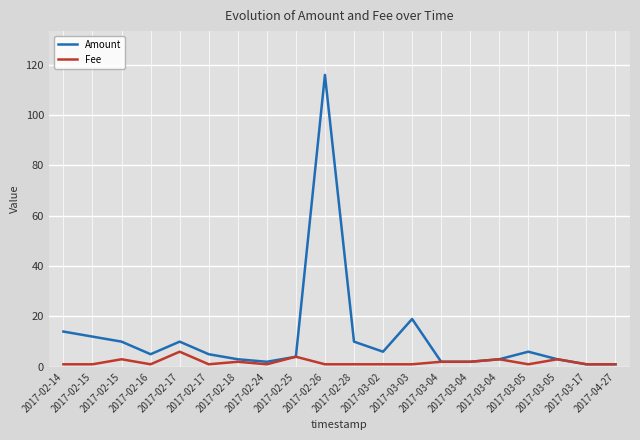

What is the highest value of the Amount series?

116